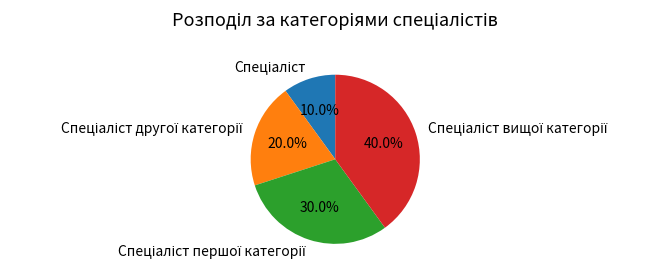

To the nearest percent, what is the average slice percentage?

25%